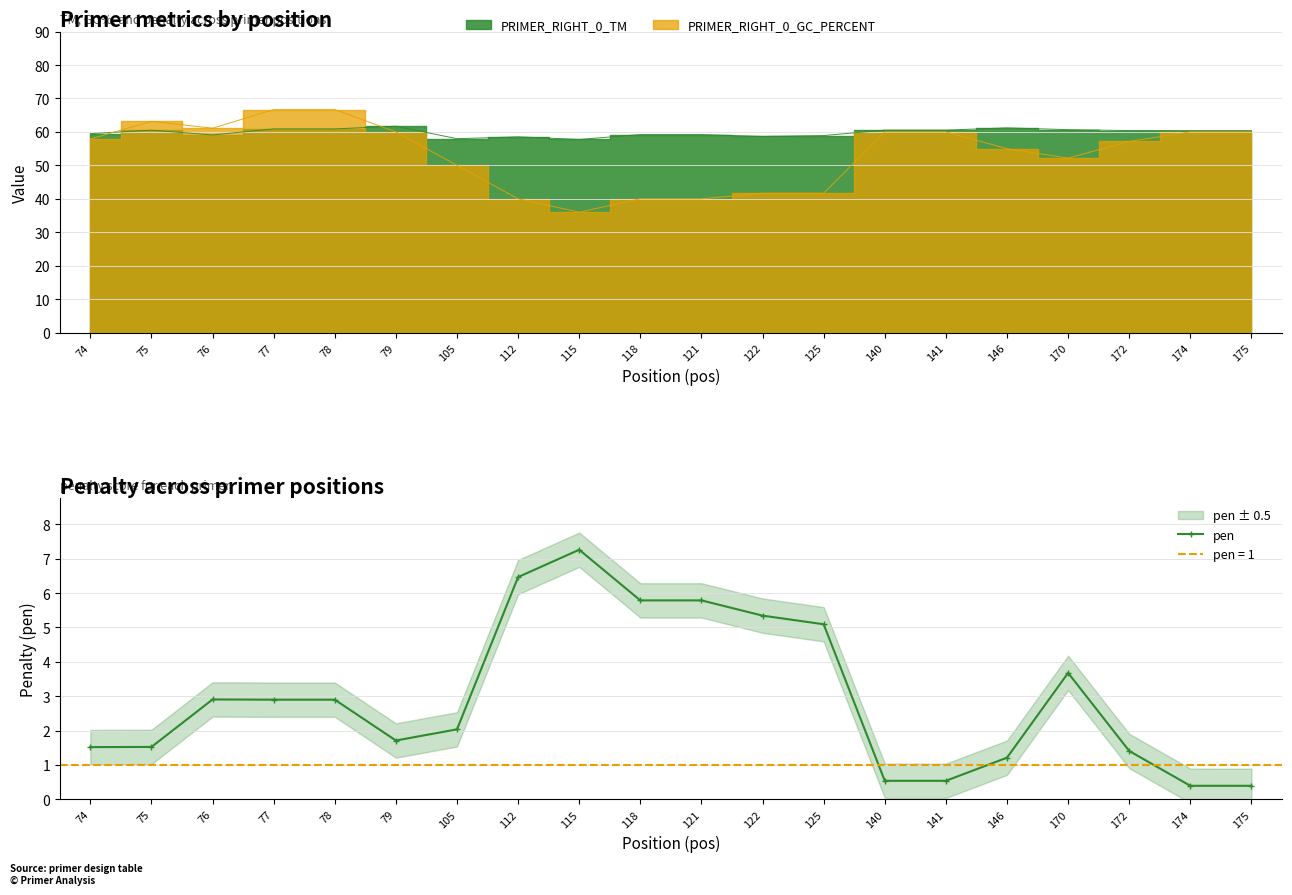

How many values exceed 2?

11